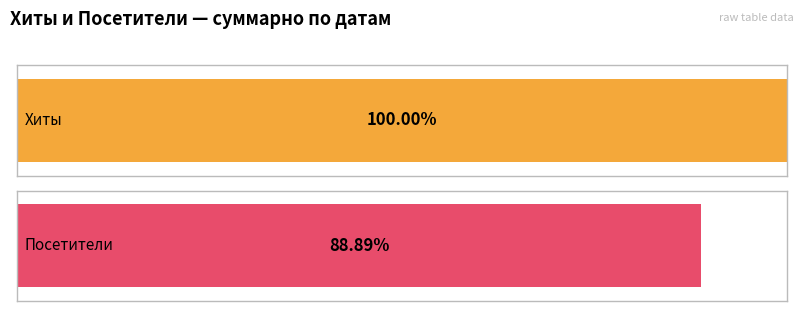

Is it true that Посетители equals 1 at 2023-06-11?

True